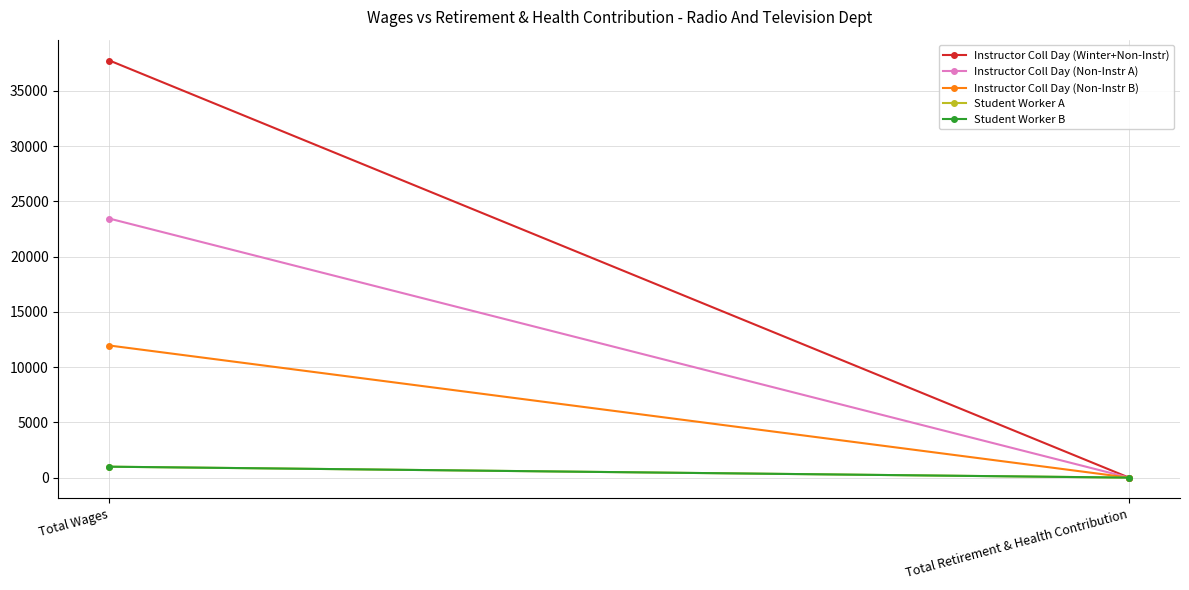

Reading right to left, list all the values displayed in this chart.

Instructor Coll Day (Winter+Non-Instr): 0	37745
Instructor Coll Day (Non-Instr A): 0	23440
Instructor Coll Day (Non-Instr B): 0	11956
Student Worker A: 0	990
Student Worker B: 0	990